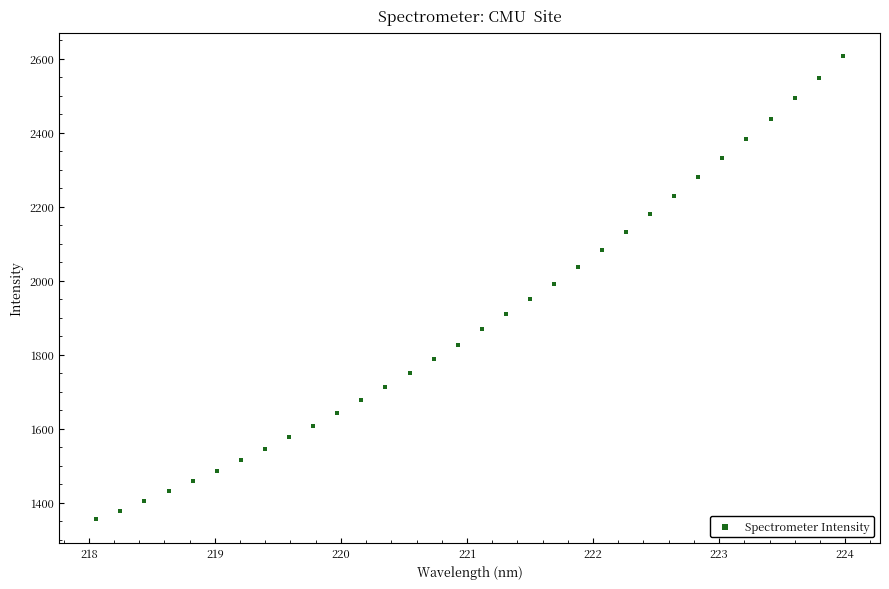

What is the range of X values (max minus min)?

5.9